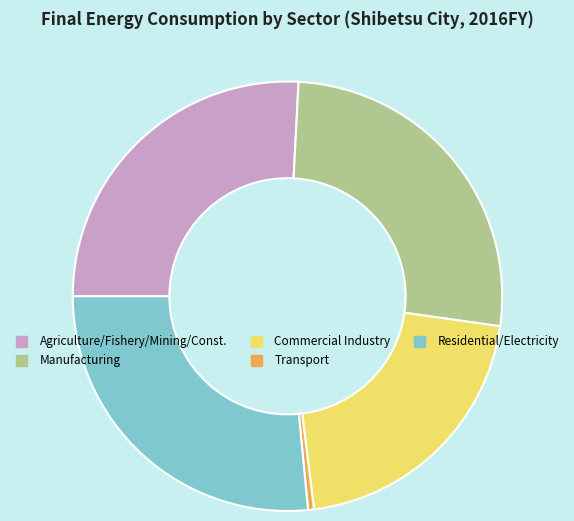

Is there a majority slice in this chart?

No